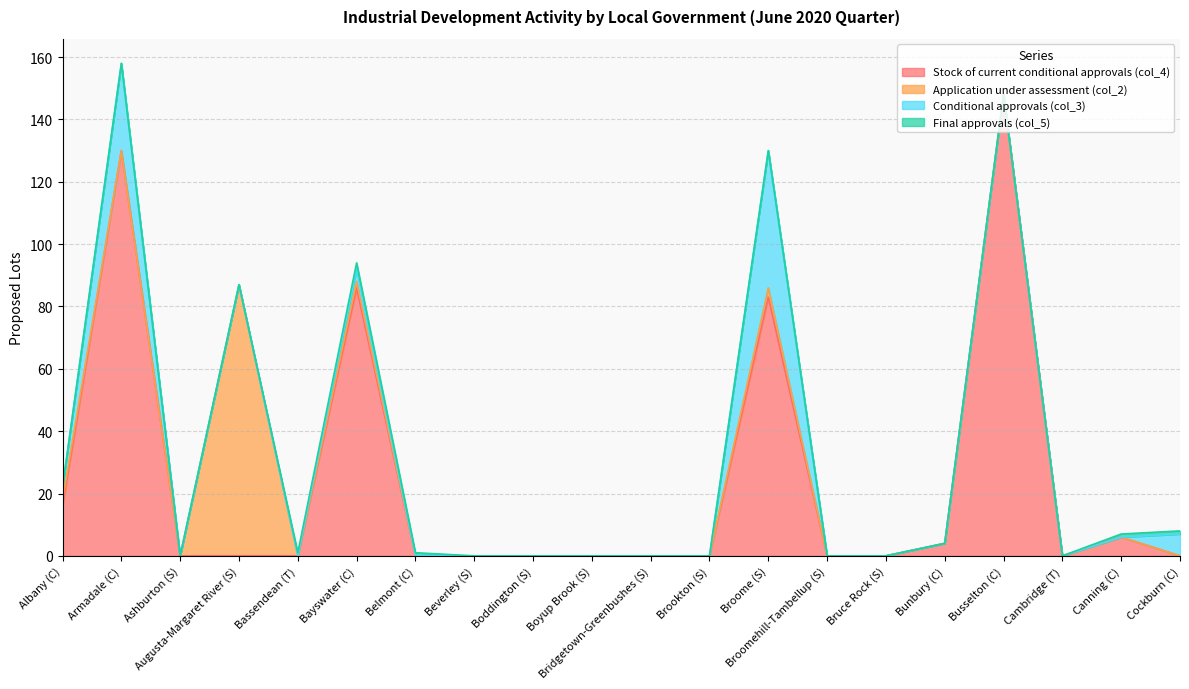

What is the difference between the maximum and minimum values in the Stock of current conditional approvals (col_4) series?

148